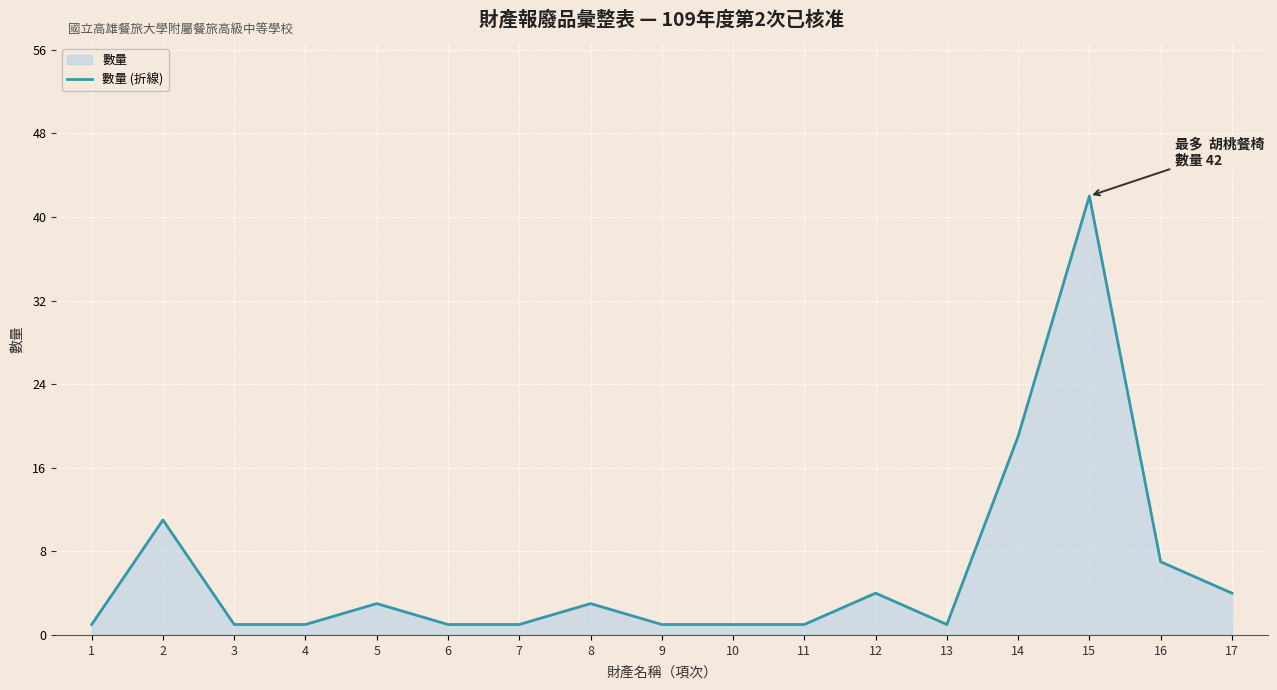

What is the ratio of the value at 10 to the value at 6?

1.0